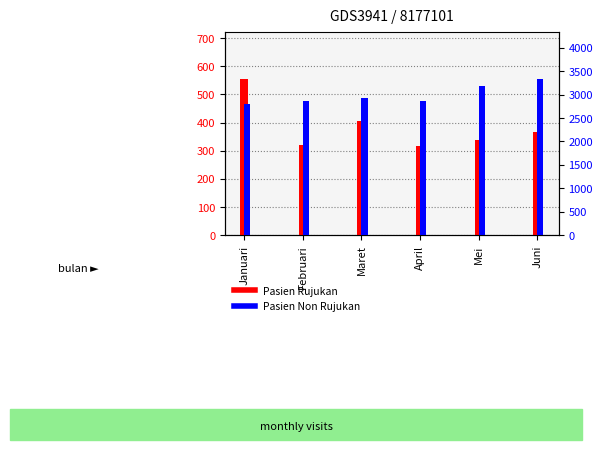

What is the maximum value for Pasien Rujukan?

556